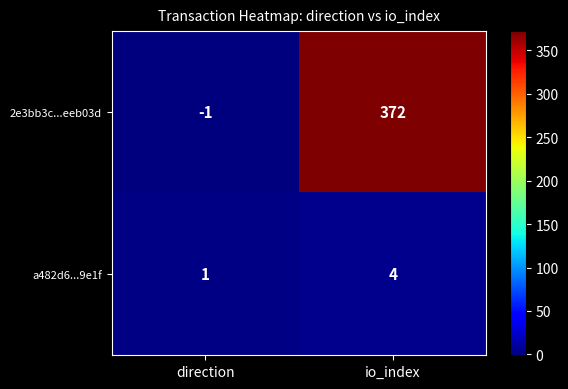

True or false: a482d6...9e1f has a value of 2 at direction.

False